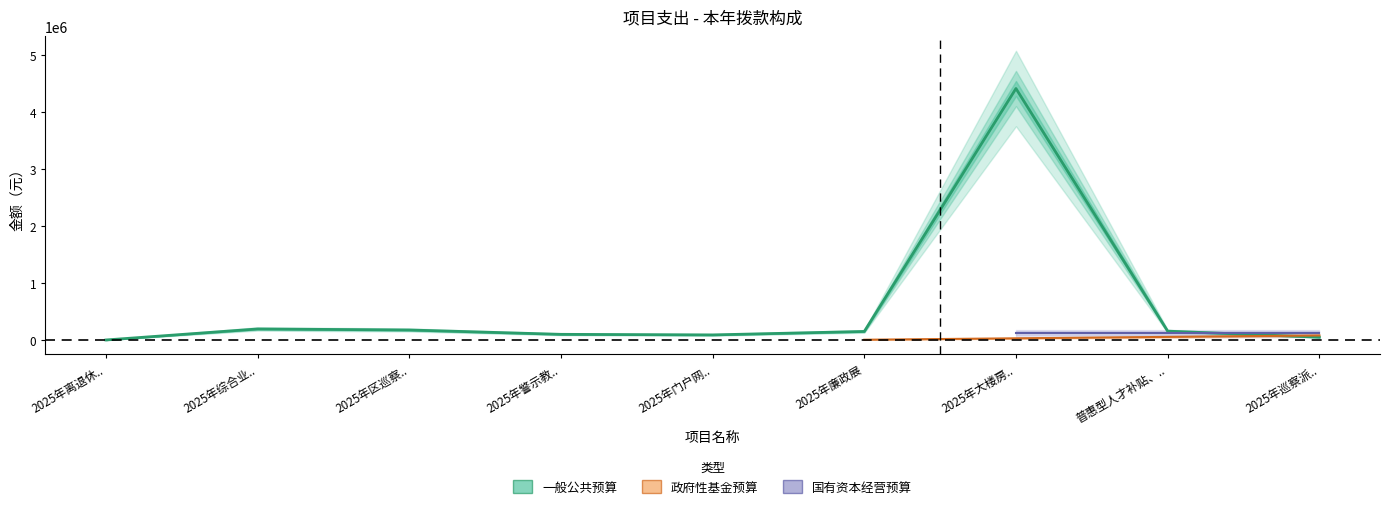

At which category does 一般公共预算 reach its first local peak?

2025年综合业务平台系统维护费